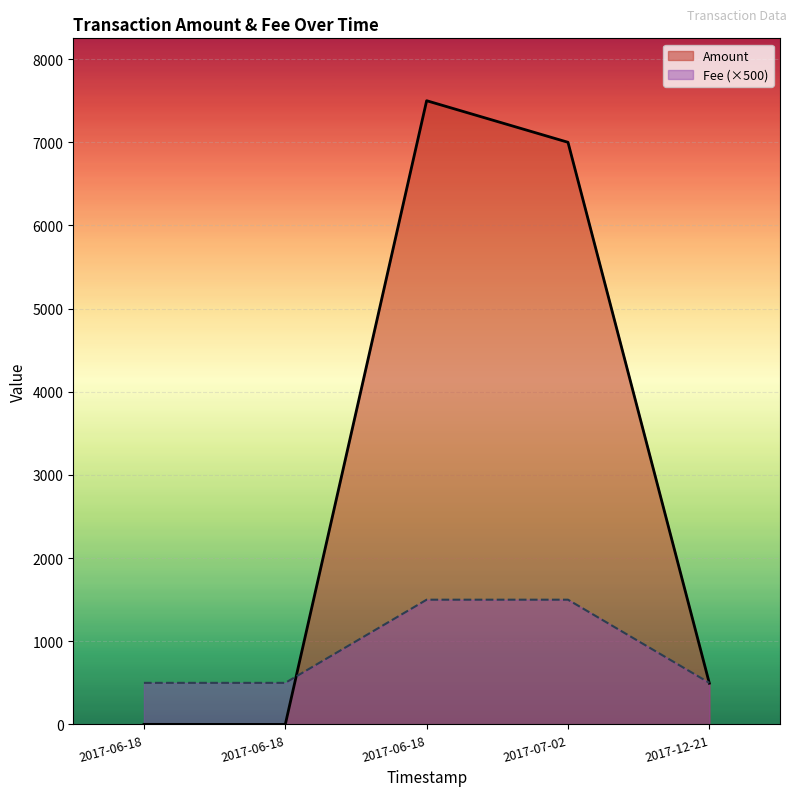

The Amount series shows 7500 at 2017-06-18 20:52:53. True or false?

True